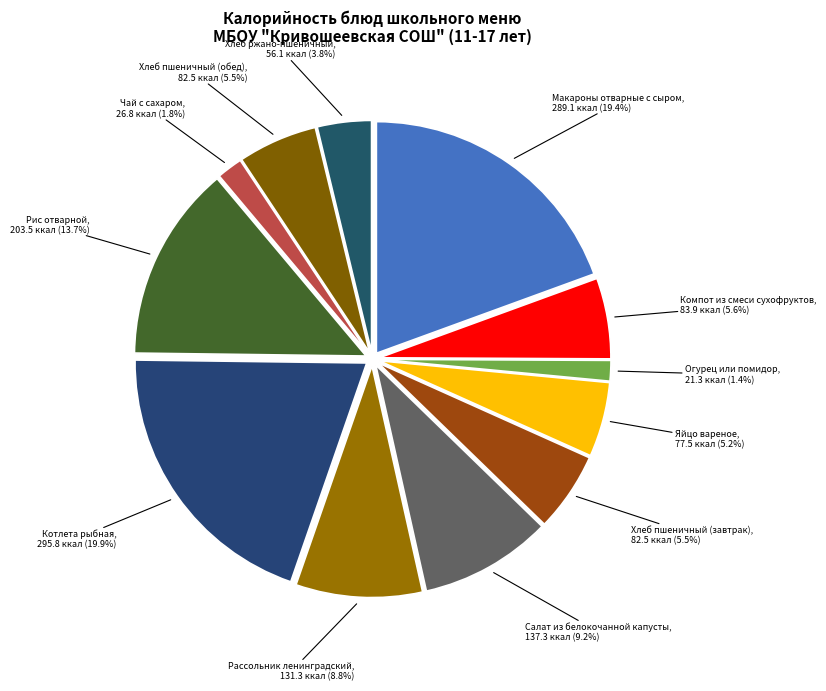

How many segments does this pie chart have?

12